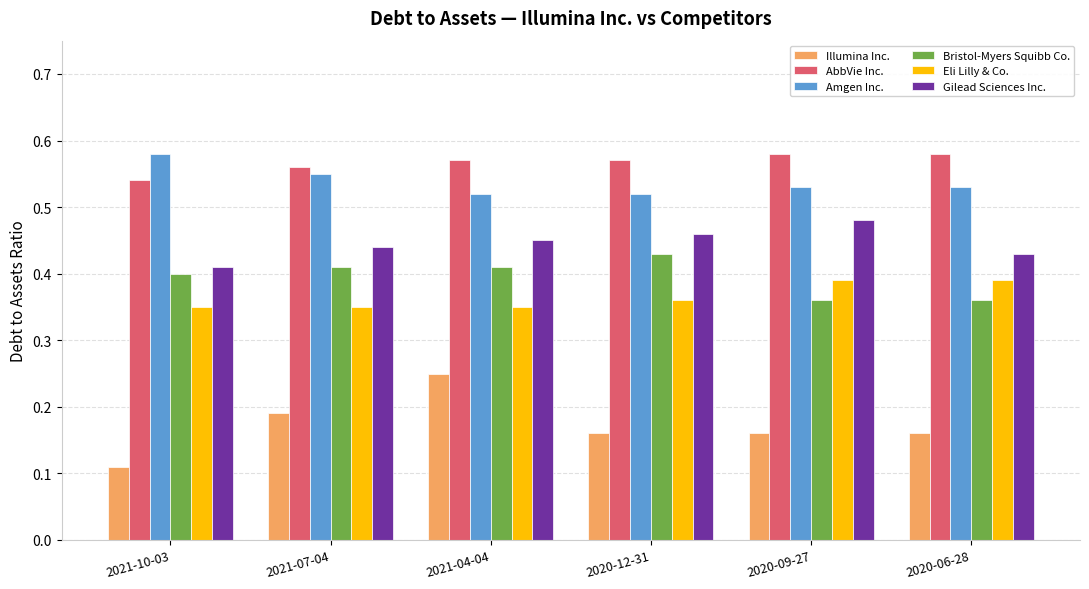

How many Illumina Inc. values are between 0 and 1?

6